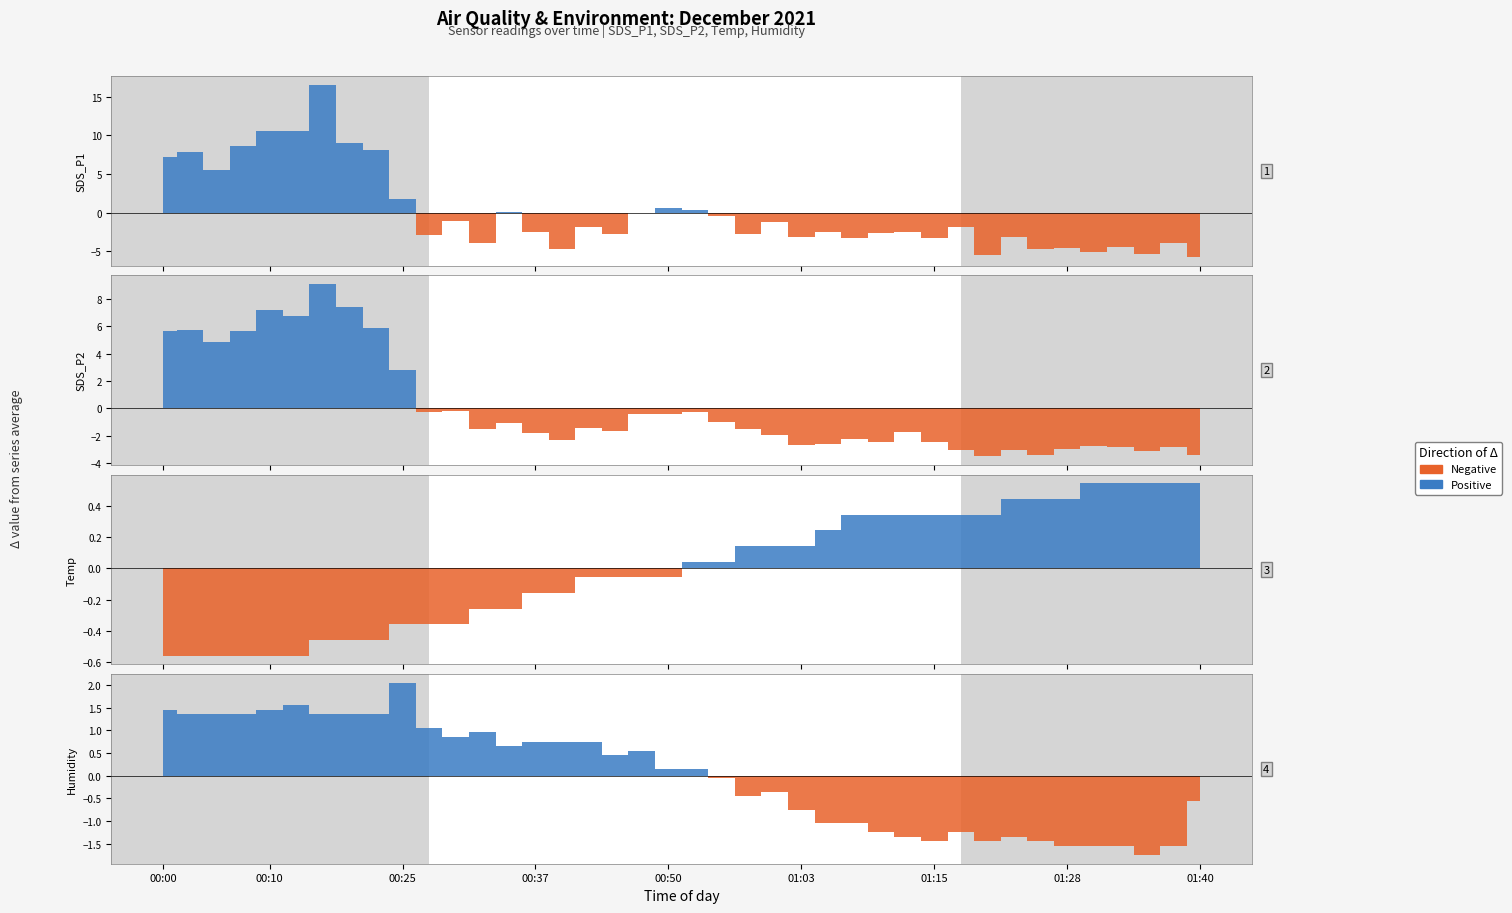

True or false: SDS_P2 and Humidity cross at least once.

False